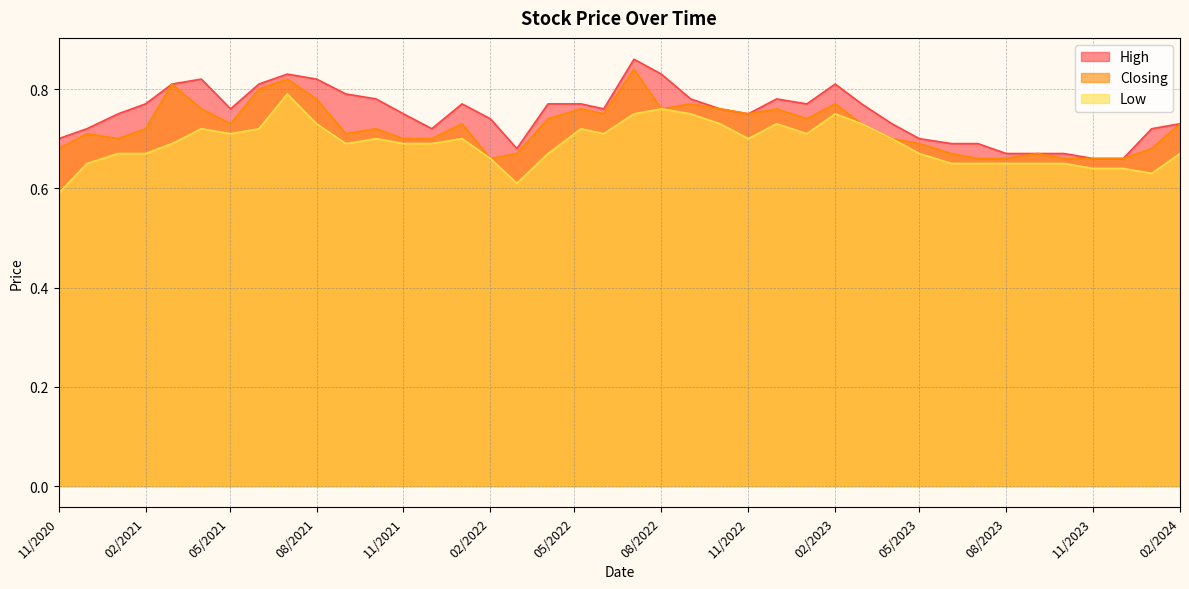

True or false: High and Low cross at least once.

False